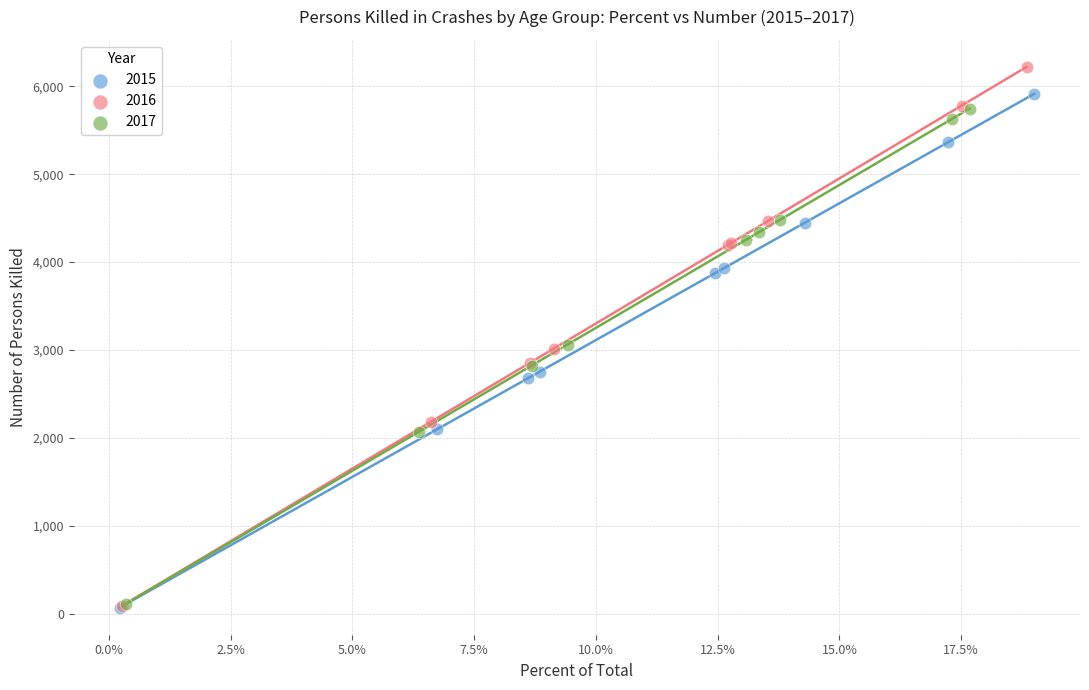

Which series contains the highest Y value?

2016